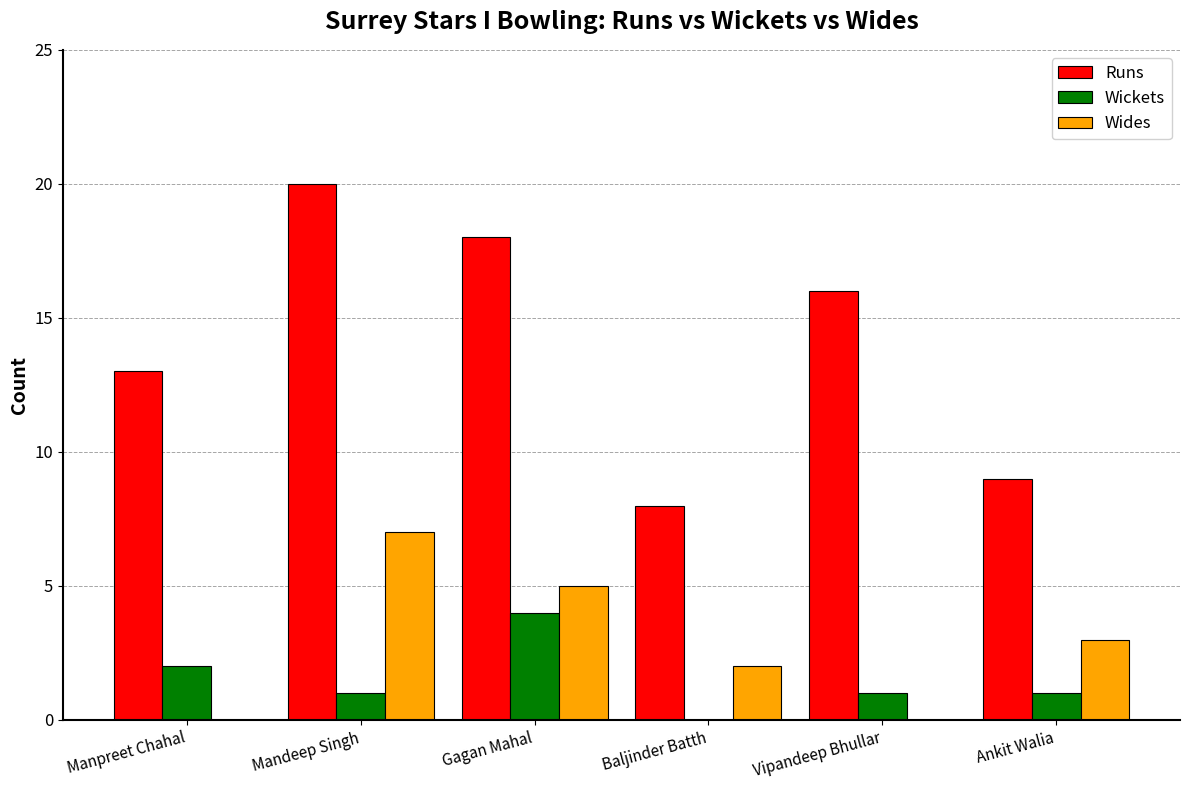

Which category has the highest value in the Wides series?

Mandeep Singh